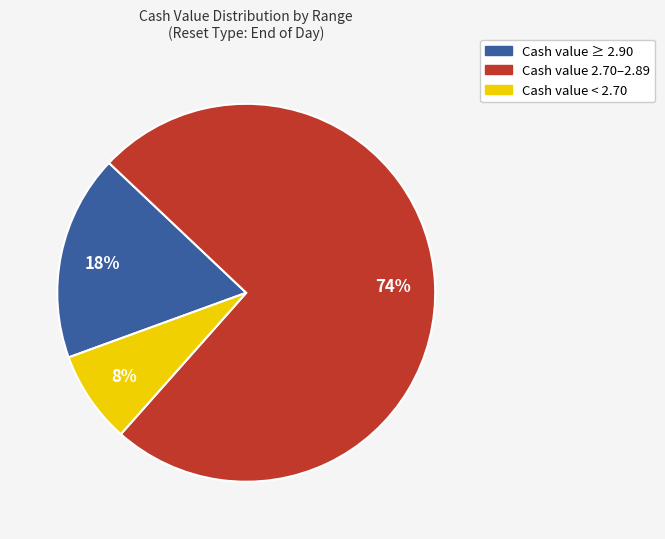

Is there any slice that represents more than half of the pie?

Yes